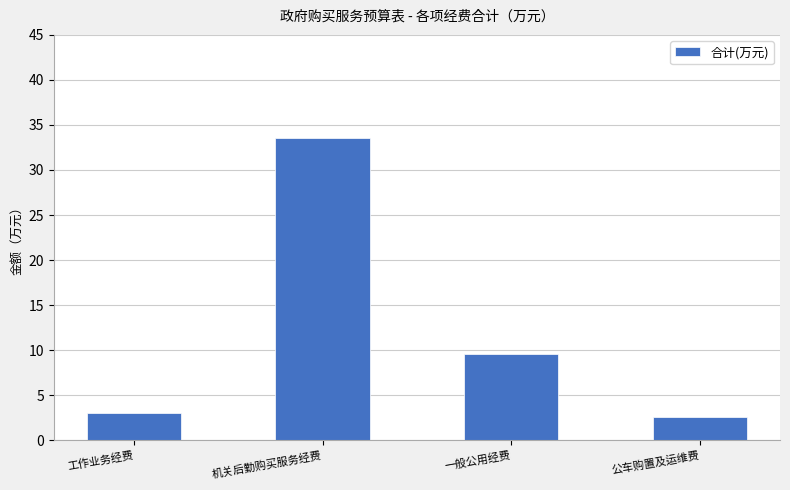

True or false: the data shows 5.7 at 一般公用经费.

False